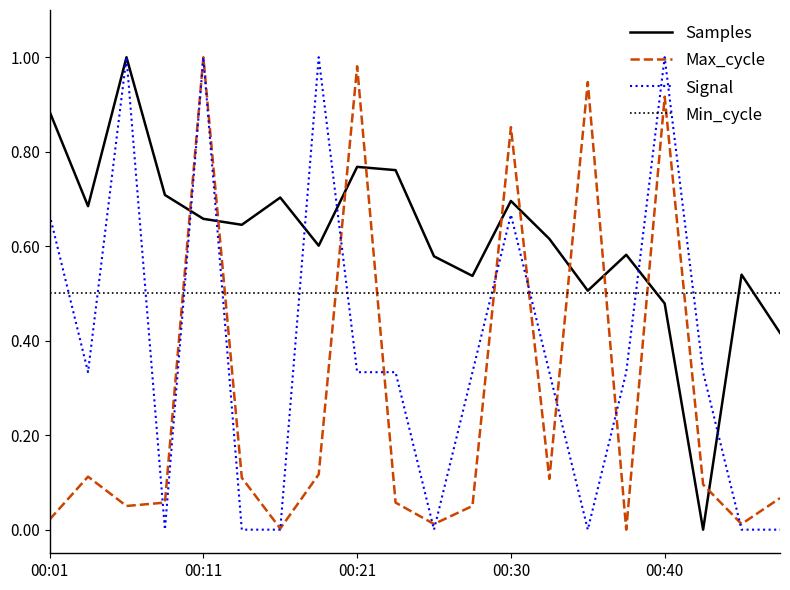

Which series has the largest total across all categories?

Samples